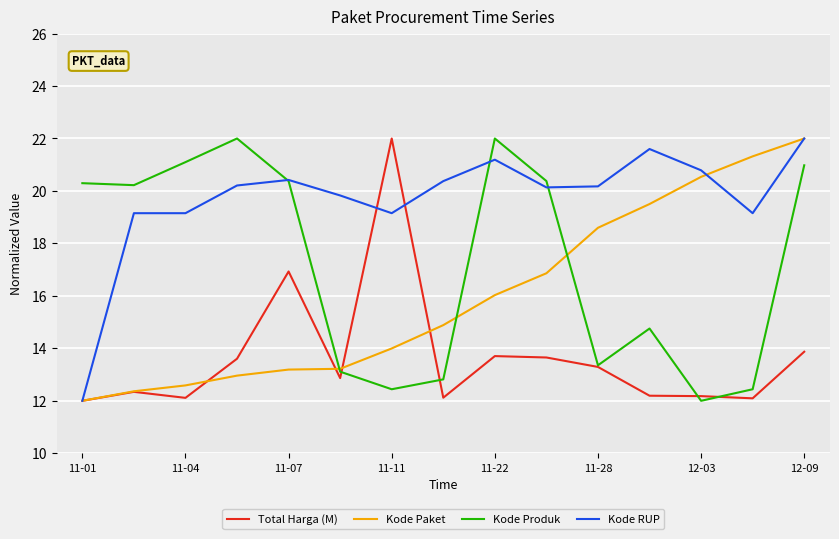

What is the maximum value for Kode Paket?

22.0